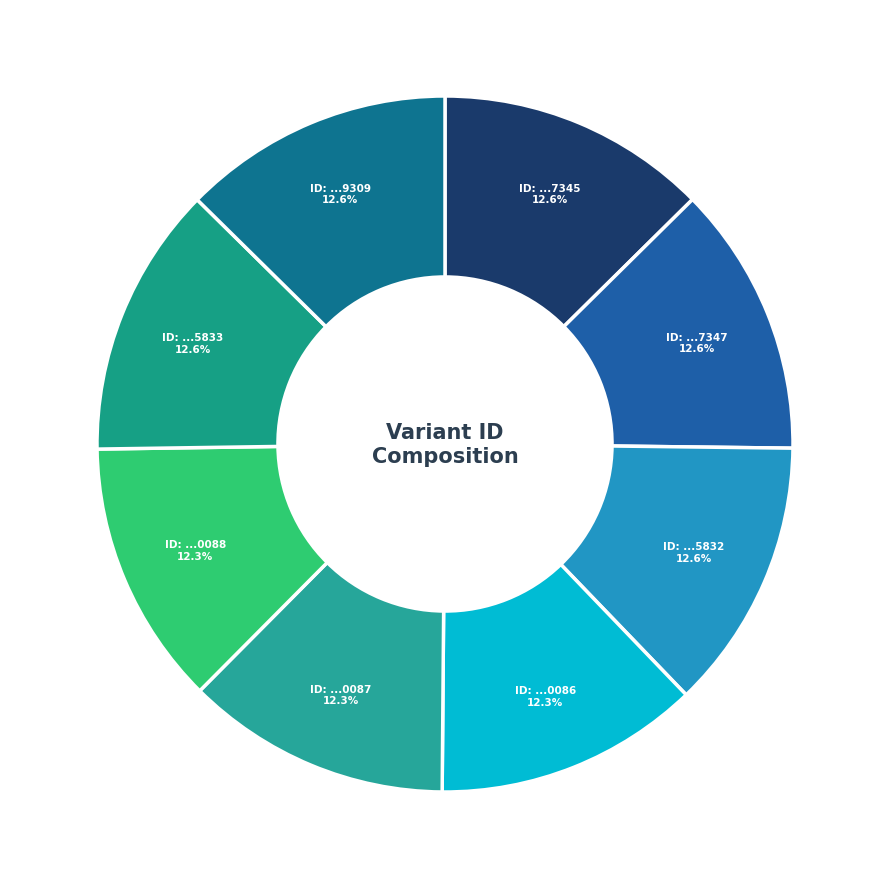

How many segments does this pie chart have?

8